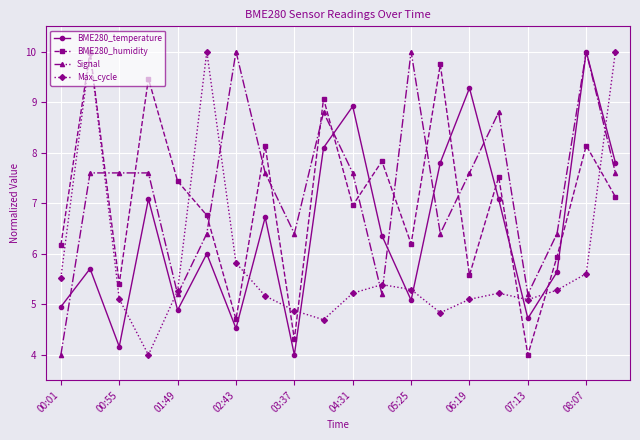

What is the difference between the maximum and minimum values in the Max_cycle series?

6.0